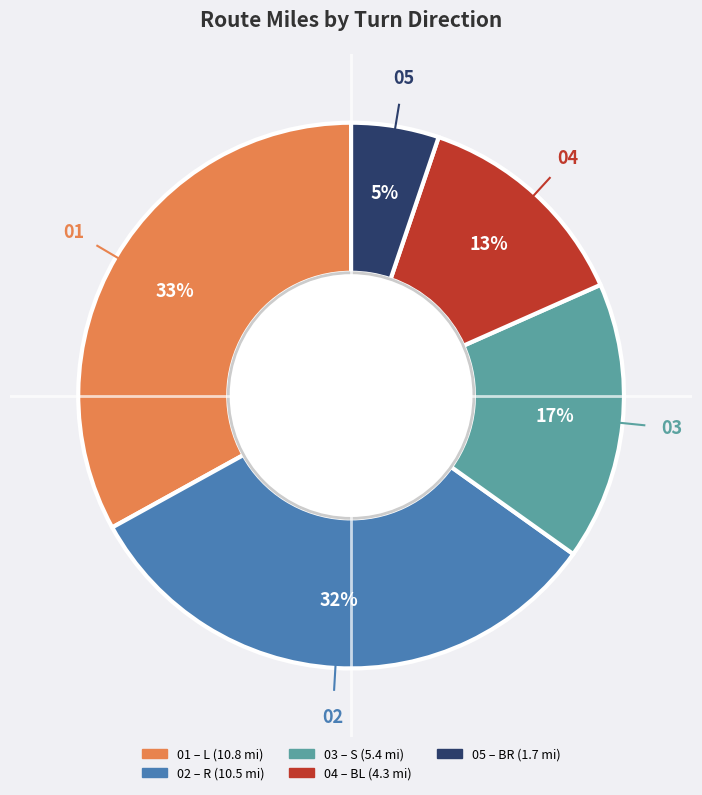

Is there any slice that represents more than half of the pie?

No